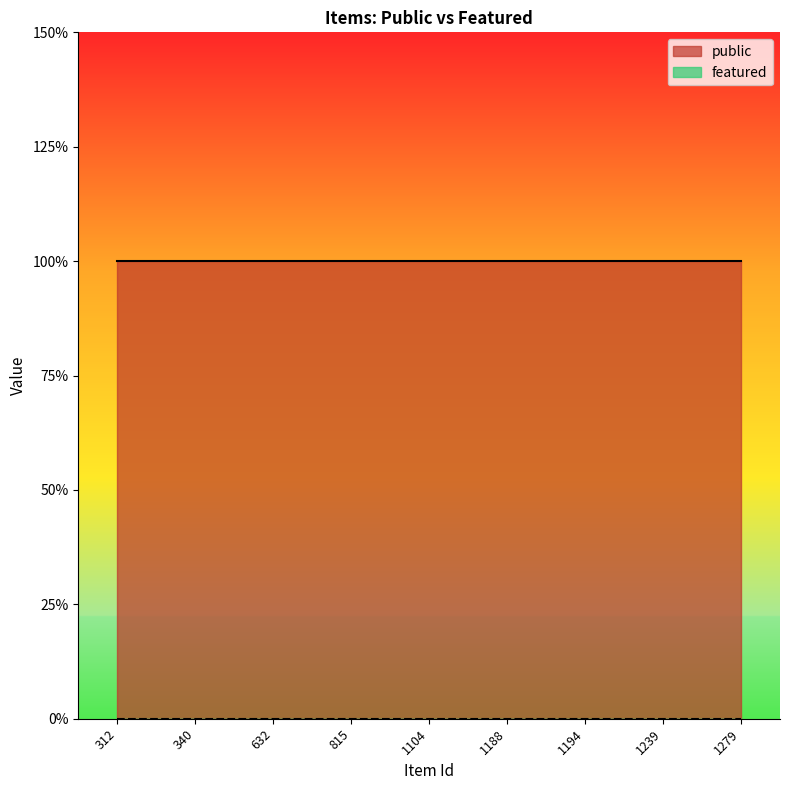

True or false: public has more than 1 interior local peaks.

False